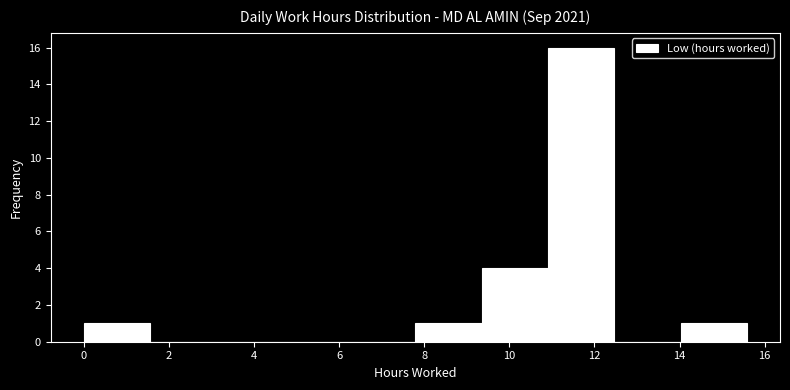

Reading left to right, list every bar in this chart as the range it spans on the x-axis followed by its height. Neither the bar edges nor the heights are printed on the chart, so give them approximately, as read against the axes.

0.0 to 1.6: 1
1.6 to 3.2: 0
3.2 to 4.6: 0
4.6 to 6.2: 0
6.2 to 7.8: 0
7.8 to 9.4: 1
9.4 to 11.0: 4
11.0 to 12.4: 16
12.4 to 14.0: 0
14.0 to 15.6: 1